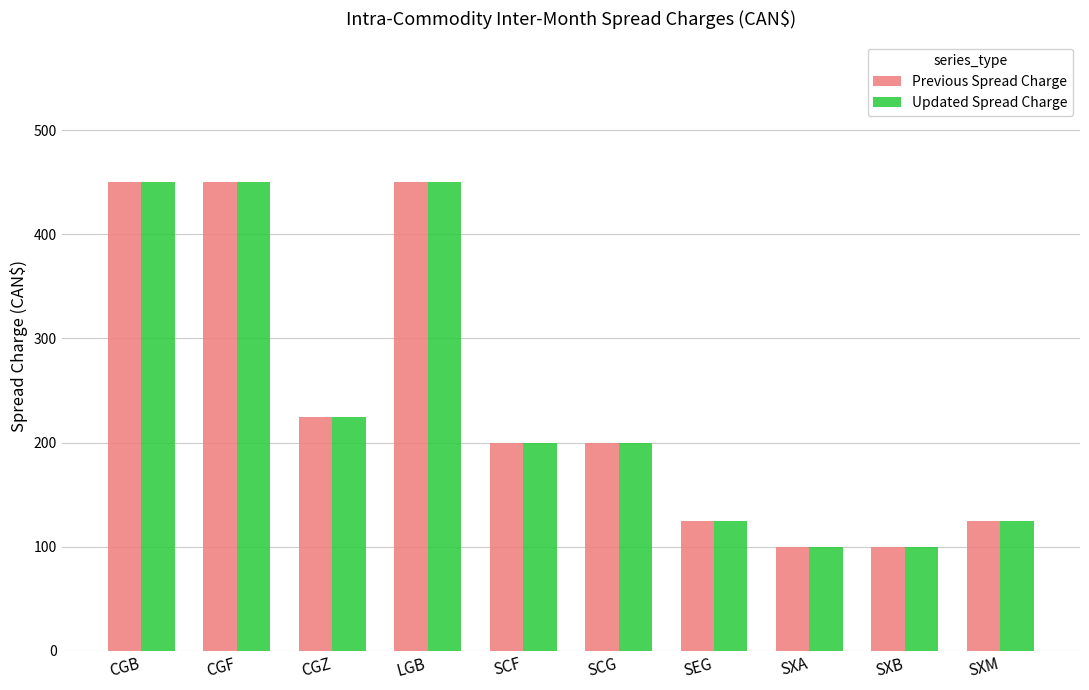

What is the minimum value shown in the chart?

100